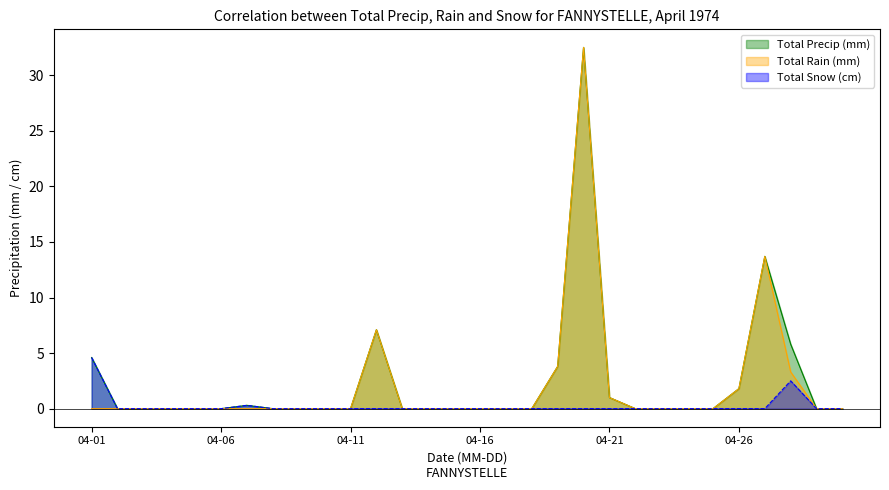

Rank the series by their maximum value, from lowest to highest.

Total Snow (cm), Total Precip (mm), Total Rain (mm)